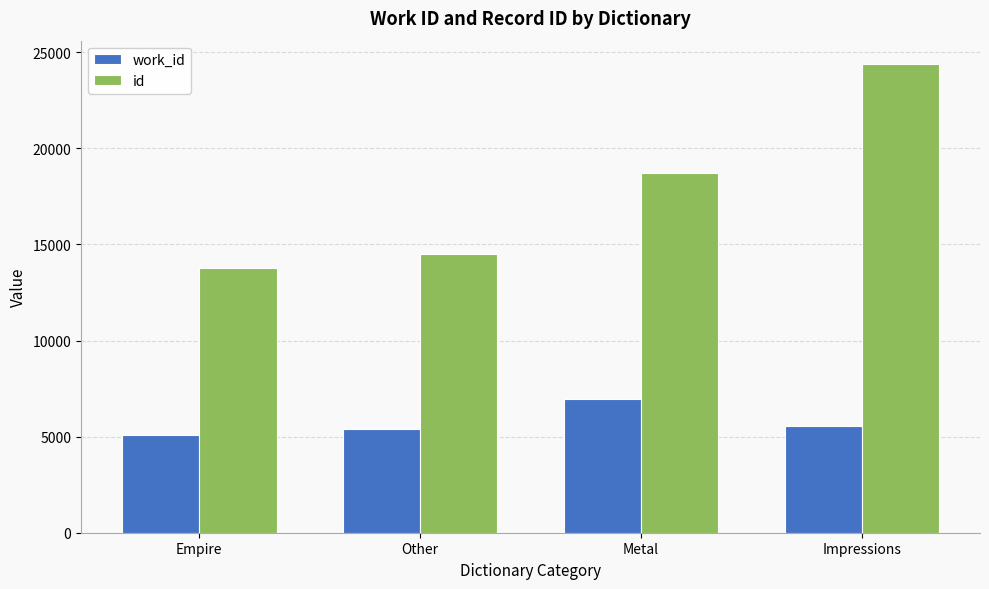

Are the bars horizontal?

No